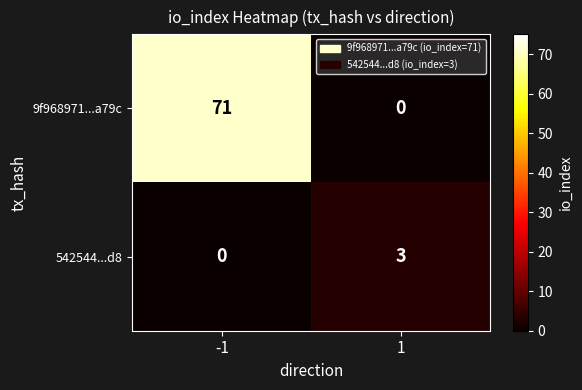

Count the number of categories in the chart.

2